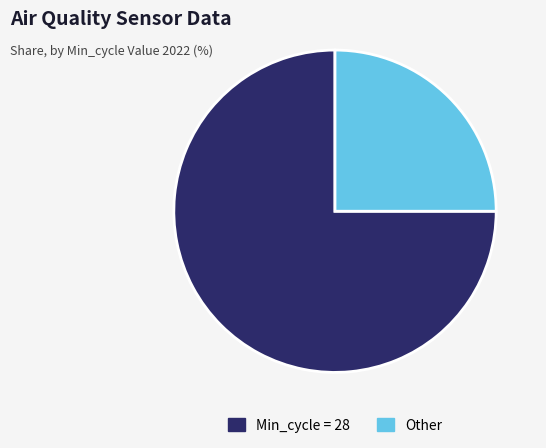

Rank the categories by value from lowest to highest.

Other, Min_cycle = 28